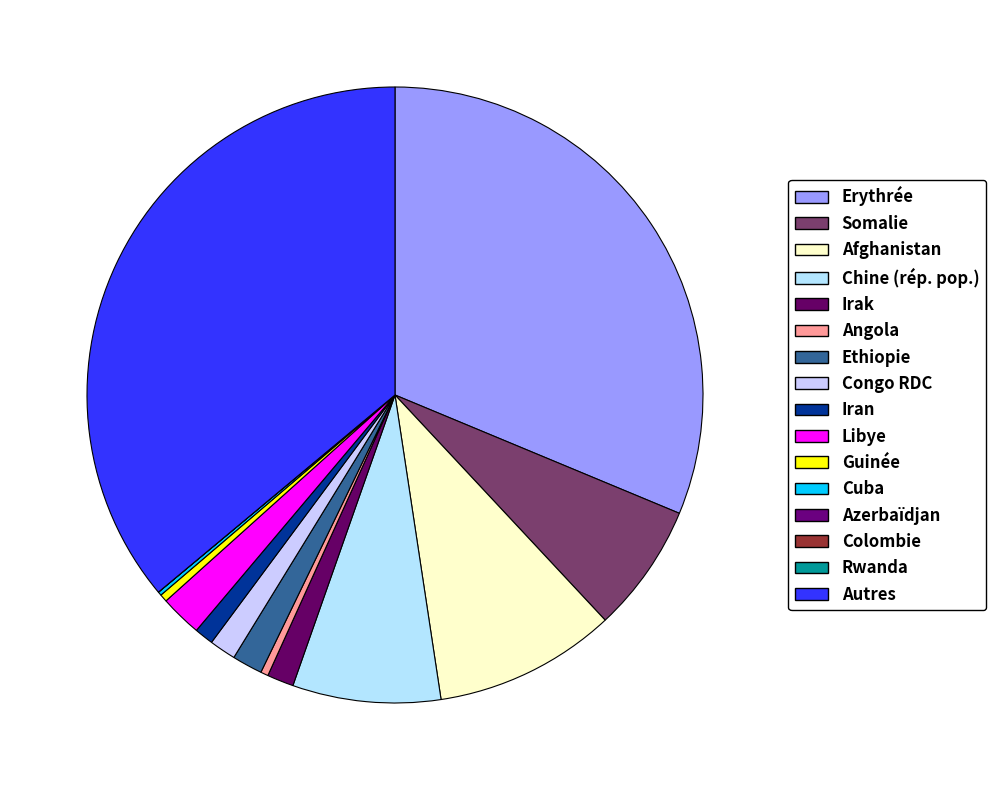

Which slice is the largest?

Autres